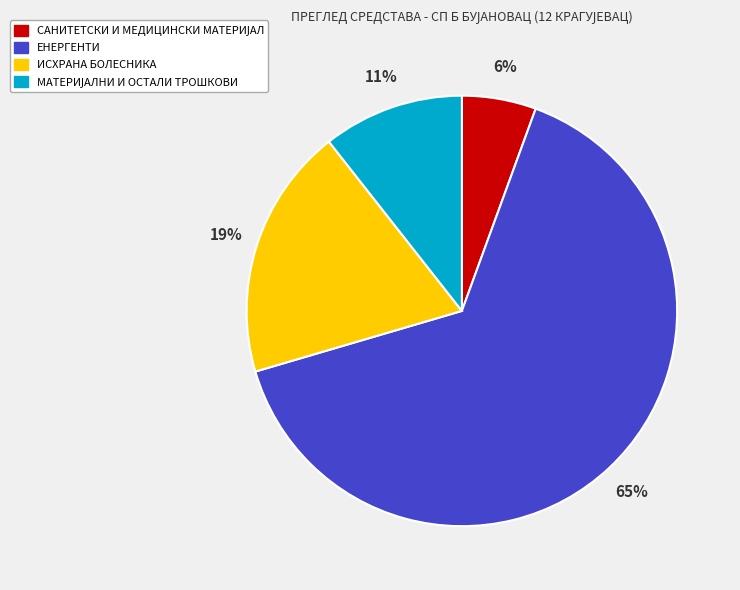

How many segments does this pie chart have?

4